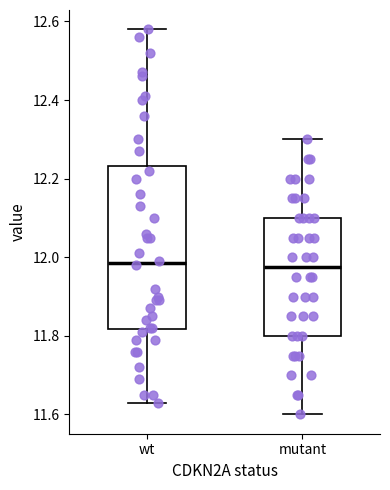

Reading left to right, read every box against the y-axis: the position of its median line, the range the box covers, and the ends of its whiskers. The values are not printed on the chart, so give them approximately, as read against the axis.

wt: median 11.98, box 11.82 to 12.24, whiskers 11.64 to 12.58
mutant: median 11.98, box 11.80 to 12.10, whiskers 11.60 to 12.30